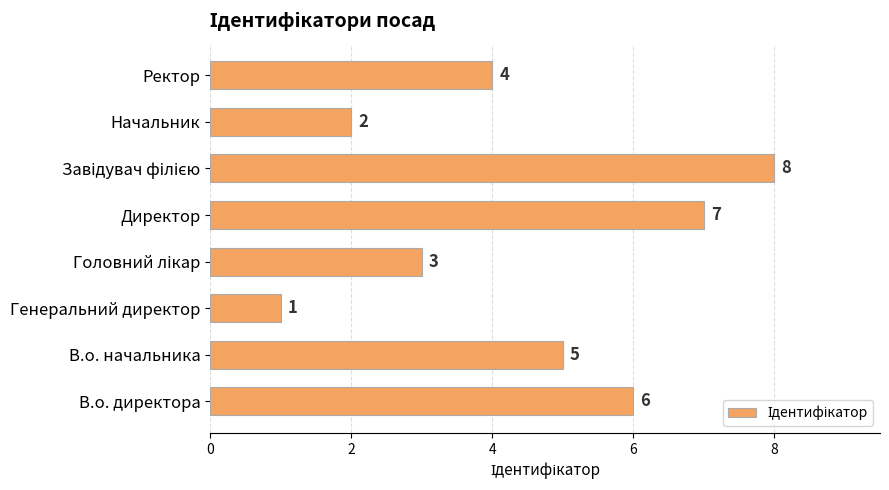

Reading bottom to top, extract all data points from this chart.

6	5	1	3	7	8	2	4